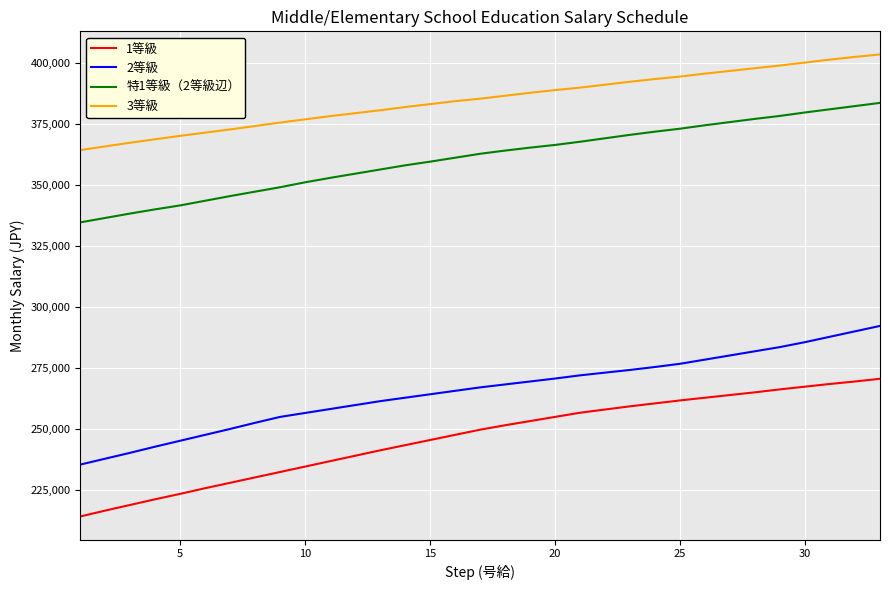

True or false: 3等級 and 1等級 cross at least once.

False